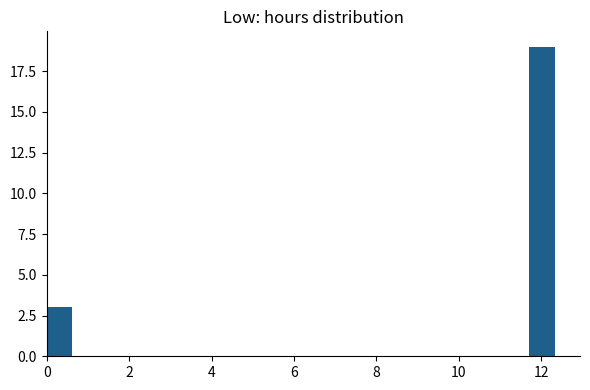

Read against the x-axis, roughly where is the centre of the tallest bar?

12.0